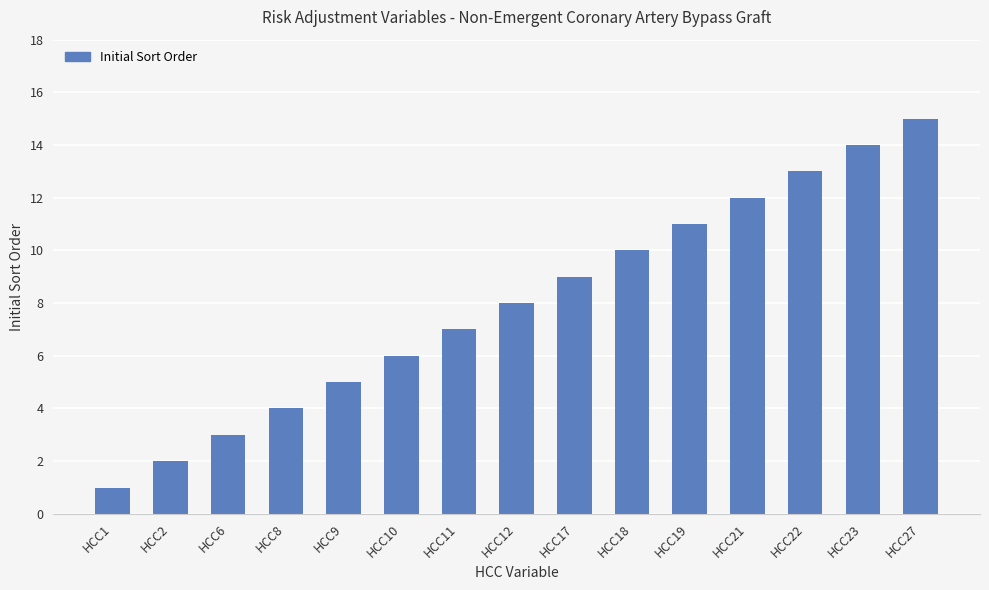

What is the value of the 12th bar from the left?

12